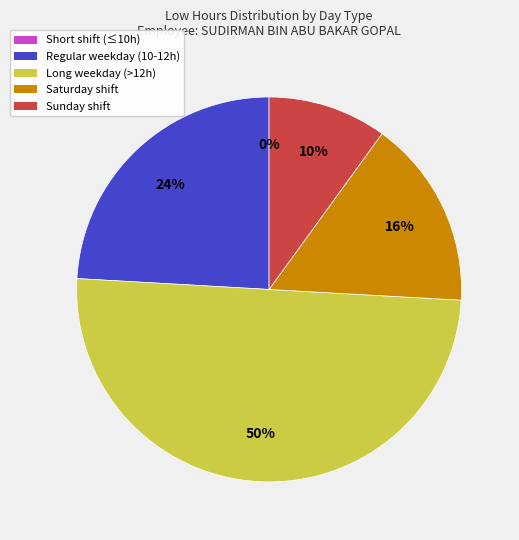

True or false: 13-Sat accounts for 1% of the total.

False